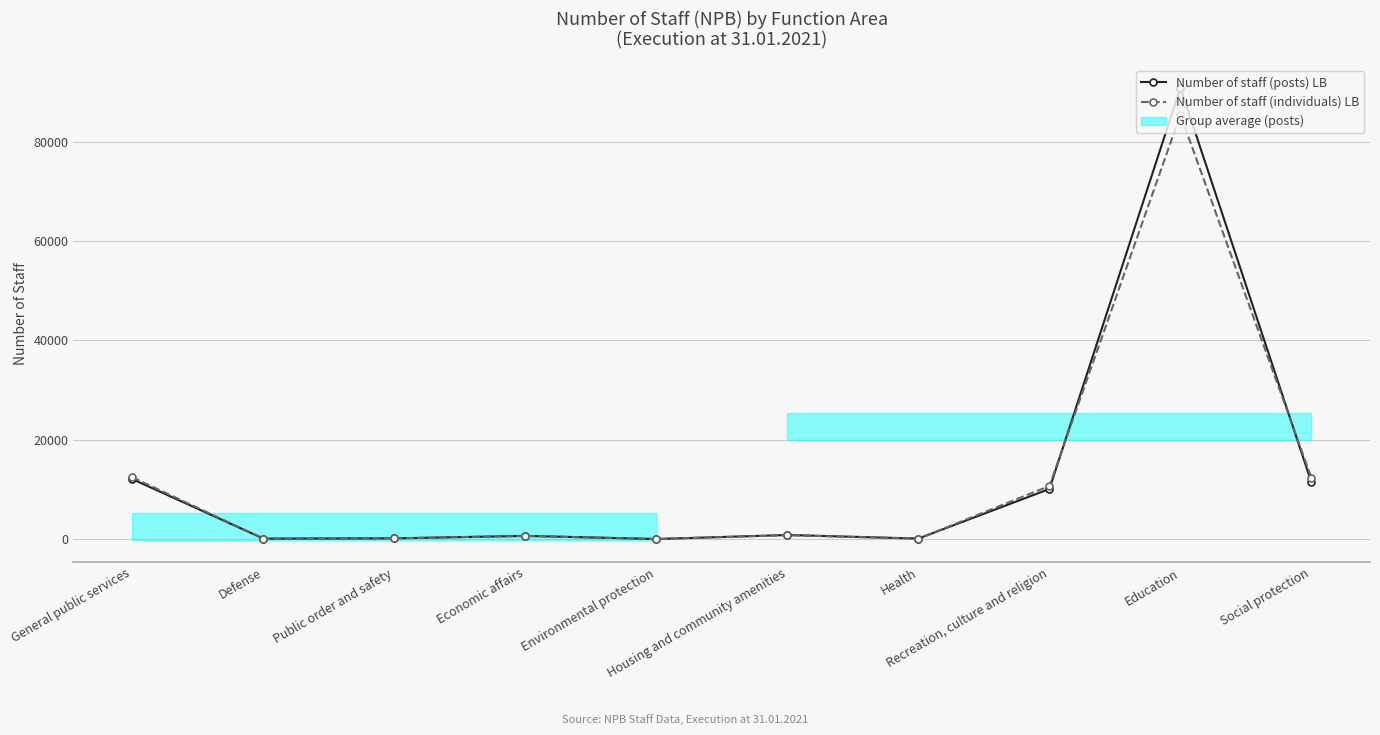

What is the label of the 10th point from the left?

Social protection